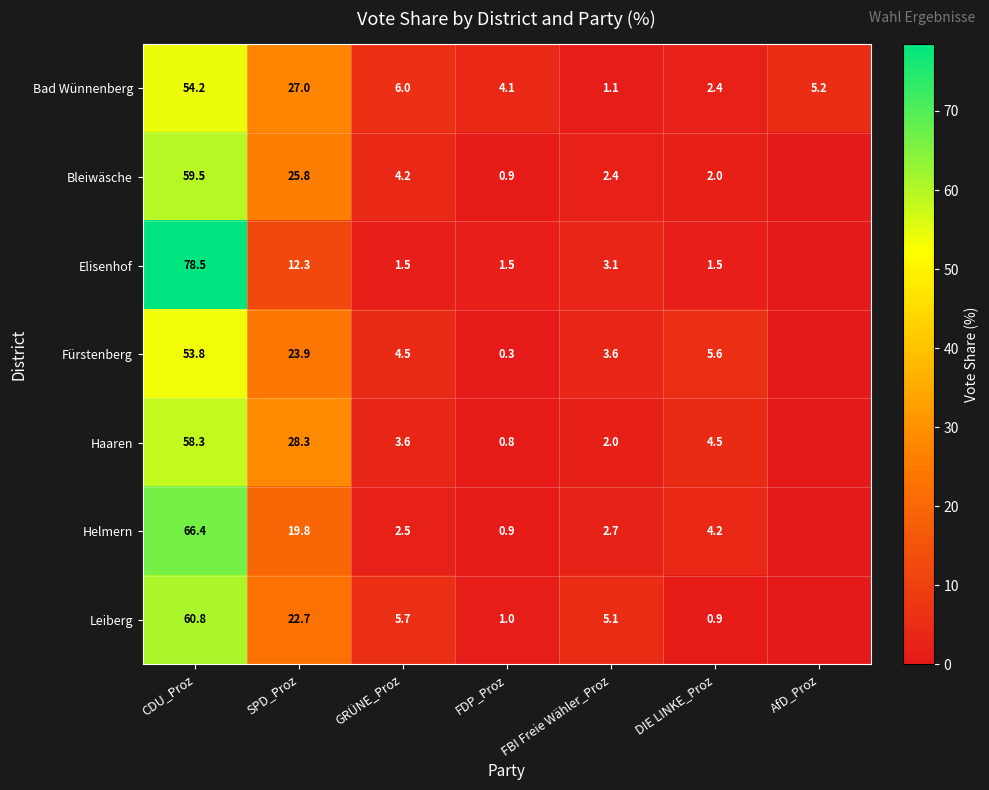

What is the total value across all series at FBI Freie Wähler_Proz?

20.0